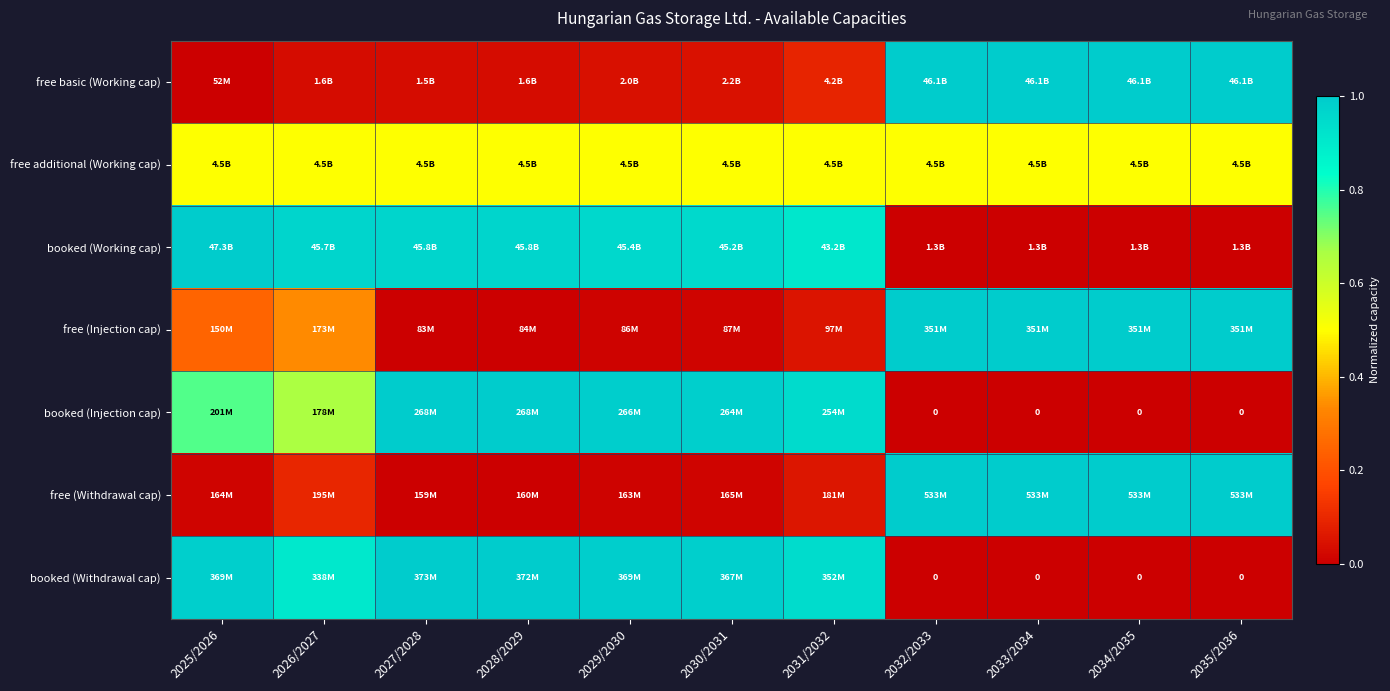

Read the free additional (Working cap) value at 2026/2027.

0.5